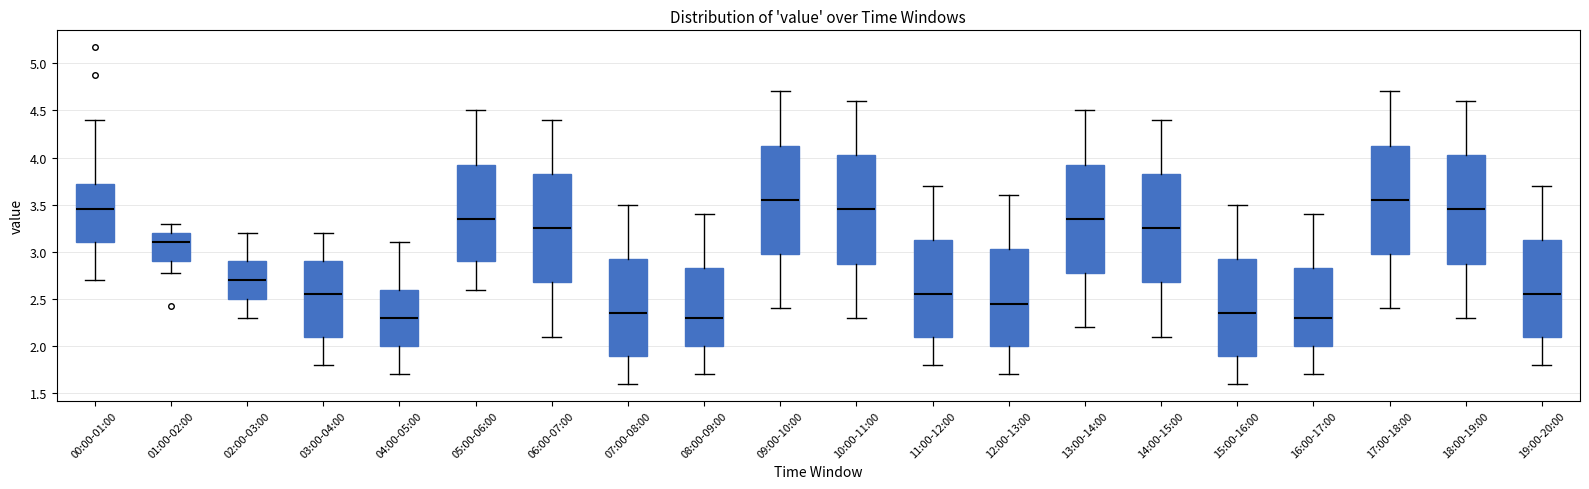

Reading left to right, transcribe this box plot: for each box, give where its median line is, the range the box spans, and where its two whiskers end, as read against the y-axis. The values are not printed on the chart, so give them approximately, as read against the axis.

00:00-01:00: median 3.45, box 3.10 to 3.70, whiskers 2.70 to 4.40
01:00-02:00: median 3.10, box 2.90 to 3.20, whiskers 2.75 to 3.30
02:00-03:00: median 2.70, box 2.50 to 2.90, whiskers 2.30 to 3.20
03:00-04:00: median 2.55, box 2.10 to 2.90, whiskers 1.80 to 3.20
04:00-05:00: median 2.30, box 2.00 to 2.60, whiskers 1.70 to 3.10
05:00-06:00: median 3.35, box 2.90 to 3.95, whiskers 2.60 to 4.50
06:00-07:00: median 3.25, box 2.70 to 3.85, whiskers 2.10 to 4.40
07:00-08:00: median 2.35, box 1.90 to 2.95, whiskers 1.60 to 3.50
08:00-09:00: median 2.30, box 2.00 to 2.85, whiskers 1.70 to 3.40
09:00-10:00: median 3.55, box 3.00 to 4.15, whiskers 2.40 to 4.70
10:00-11:00: median 3.45, box 2.90 to 4.05, whiskers 2.30 to 4.60
11:00-12:00: median 2.55, box 2.10 to 3.15, whiskers 1.80 to 3.70
12:00-13:00: median 2.45, box 2.00 to 3.05, whiskers 1.70 to 3.60
13:00-14:00: median 3.35, box 2.80 to 3.95, whiskers 2.20 to 4.50
14:00-15:00: median 3.25, box 2.70 to 3.85, whiskers 2.10 to 4.40
15:00-16:00: median 2.35, box 1.90 to 2.95, whiskers 1.60 to 3.50
16:00-17:00: median 2.30, box 2.00 to 2.85, whiskers 1.70 to 3.40
17:00-18:00: median 3.55, box 3.00 to 4.15, whiskers 2.40 to 4.70
18:00-19:00: median 3.45, box 2.90 to 4.05, whiskers 2.30 to 4.60
19:00-20:00: median 2.55, box 2.10 to 3.15, whiskers 1.80 to 3.70